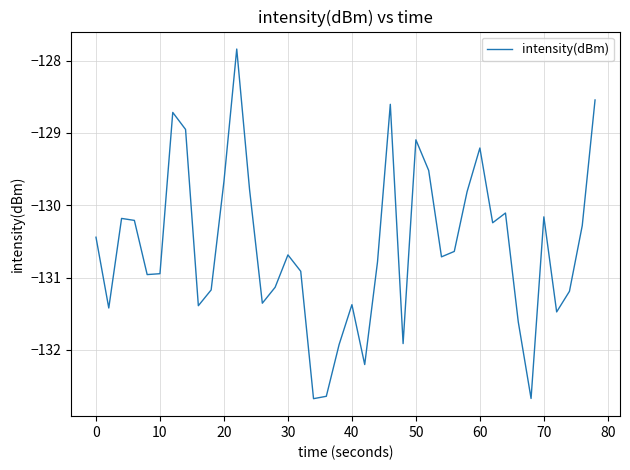

What is the difference between the maximum and minimum values?

4.8